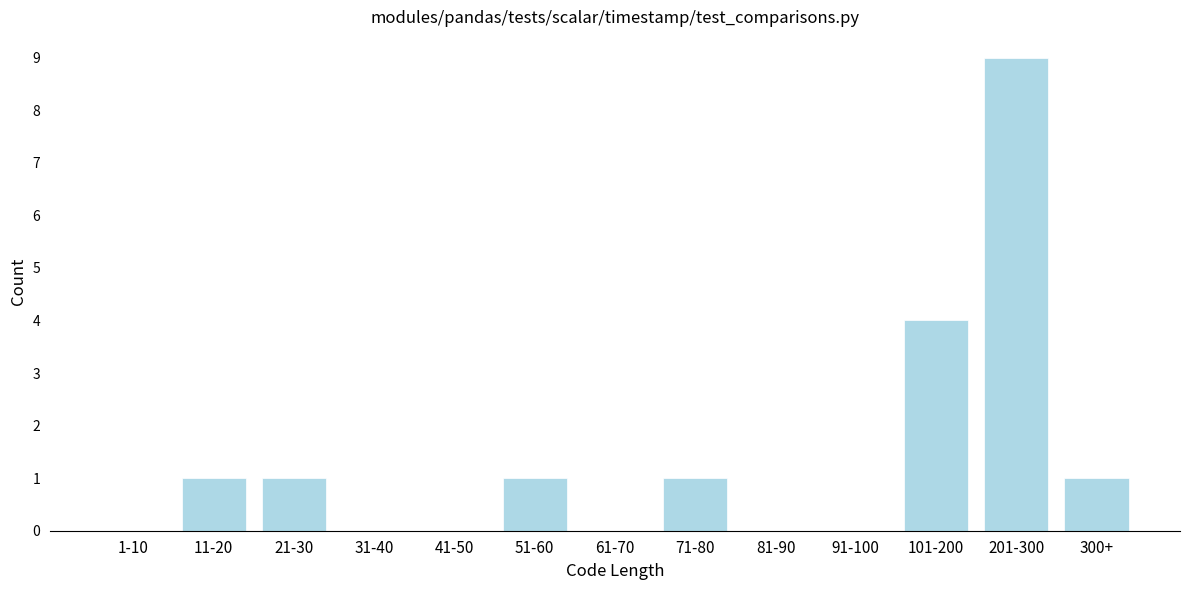

Reading right to left, what are all the values shown in this chart?

300+=1	201-300=9	101-200=4	91-100=0	81-90=0	71-80=1	61-70=0	51-60=1	41-50=0	31-40=0	21-30=1	11-20=1	1-10=0